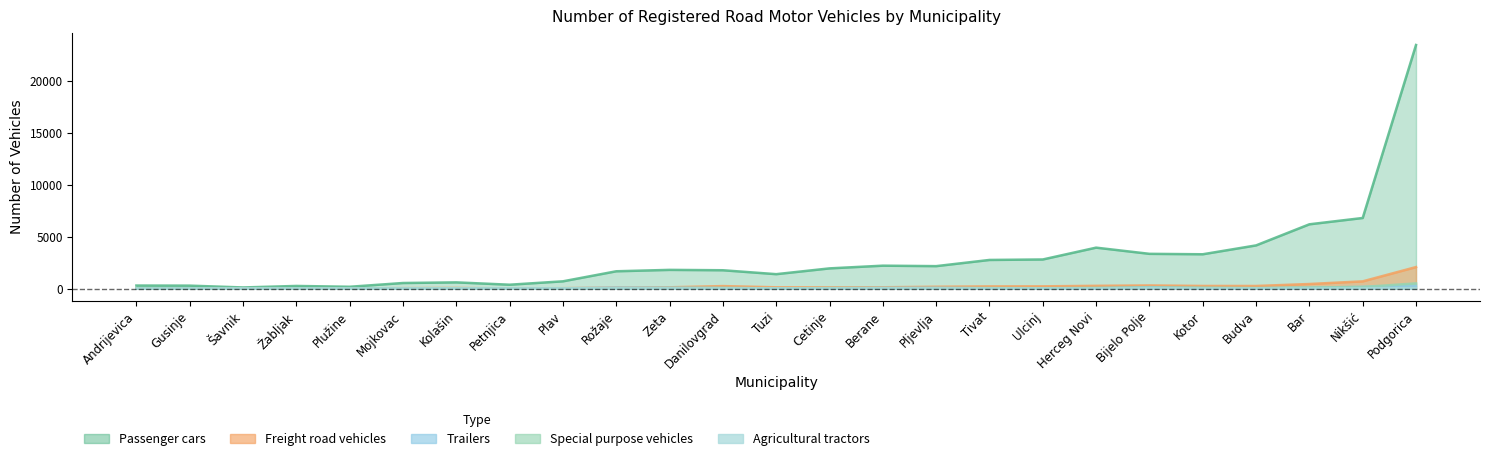

At which label does Trailers reach its minimum?

Andrijevica